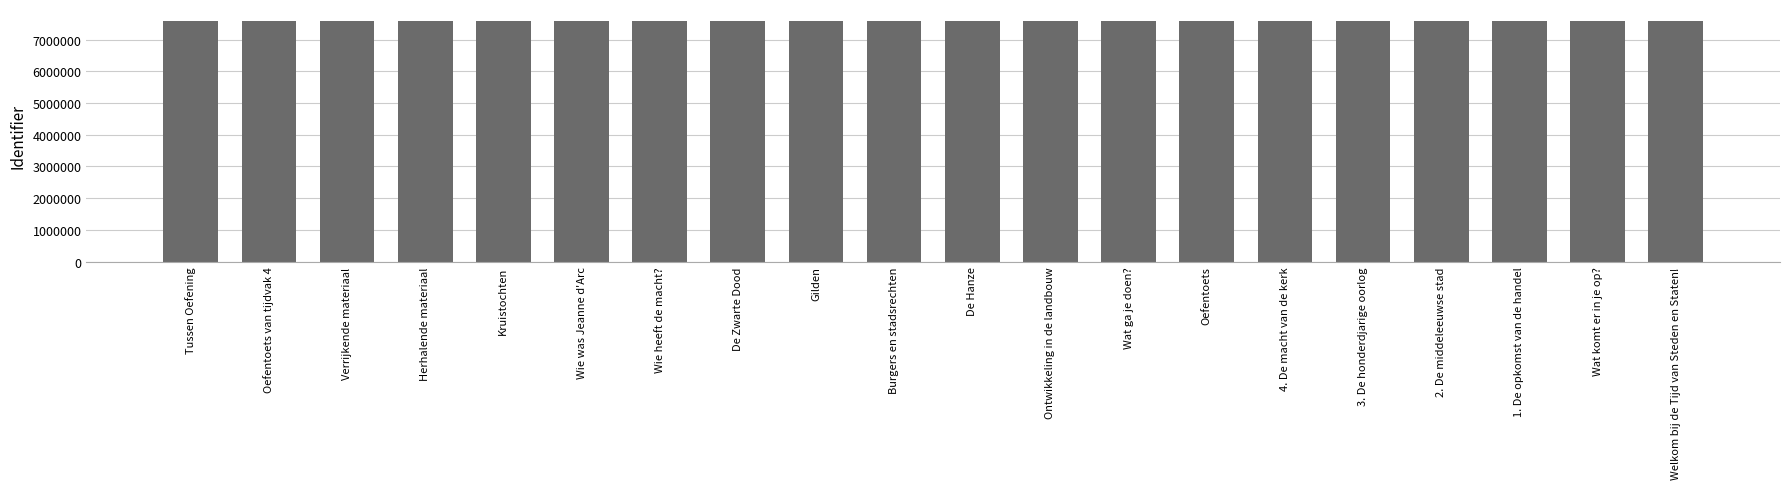

Approximately how many times larger is the value at Wat ga je doen? compared to Wie was Jeanne d'Arc?

1.0